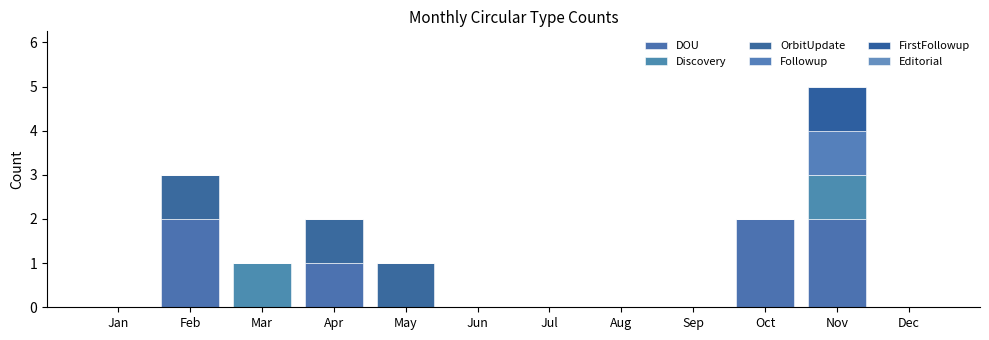

The value of OrbitUpdate at Nov is 0. True or false?

True